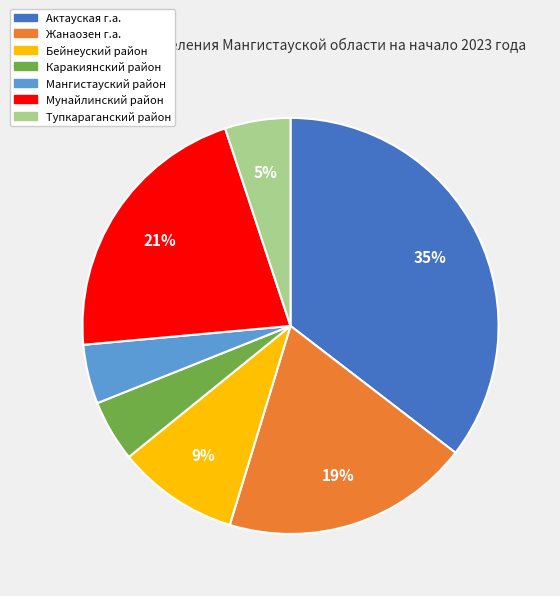

To the nearest percent, what percentage of the pie is Мангистауский район?

5%